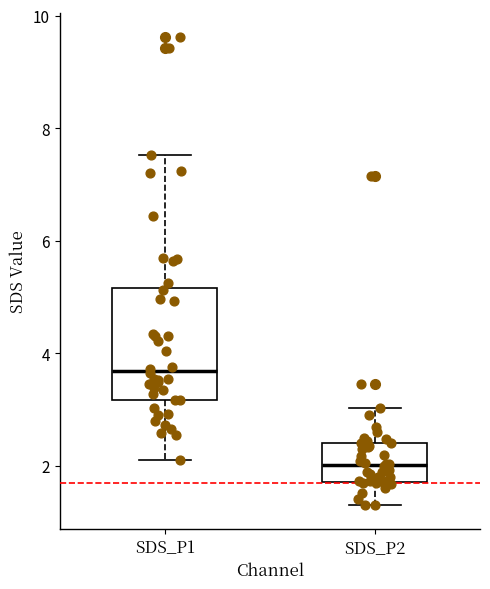

Reading left to right, transcribe this box plot: for each box, give where its median line is, the range the box spans, and where its two whiskers end, as read against the y-axis. The values are not printed on the chart, so give them approximately, as read against the axis.

SDS_P1: median 3.6, box 3.2 to 5.2, whiskers 2.2 to 7.6
SDS_P2: median 2.0, box 1.8 to 2.4, whiskers 1.4 to 3.0